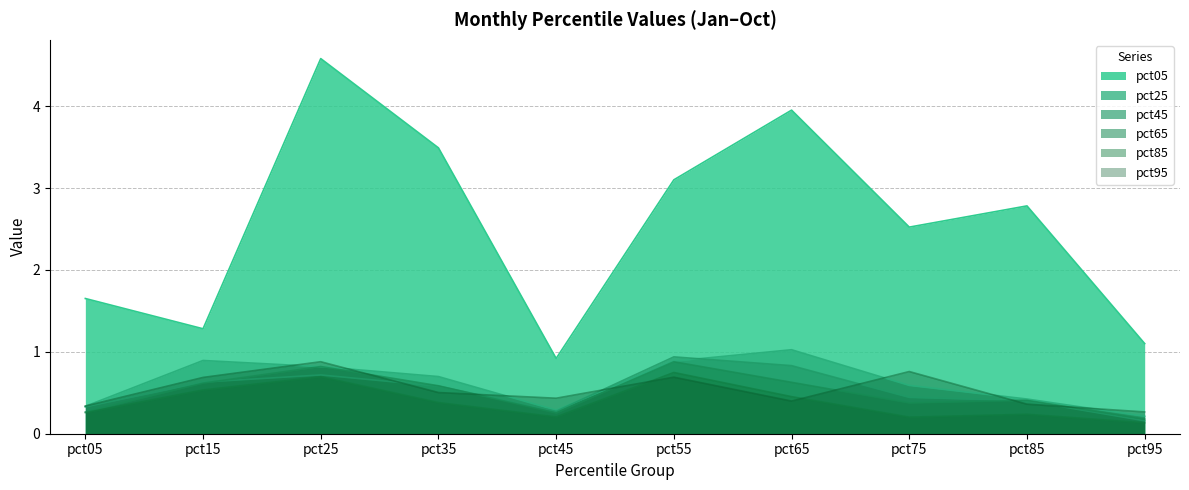

What is the sum of the pct65 values at pct65 and pct15?

1.2